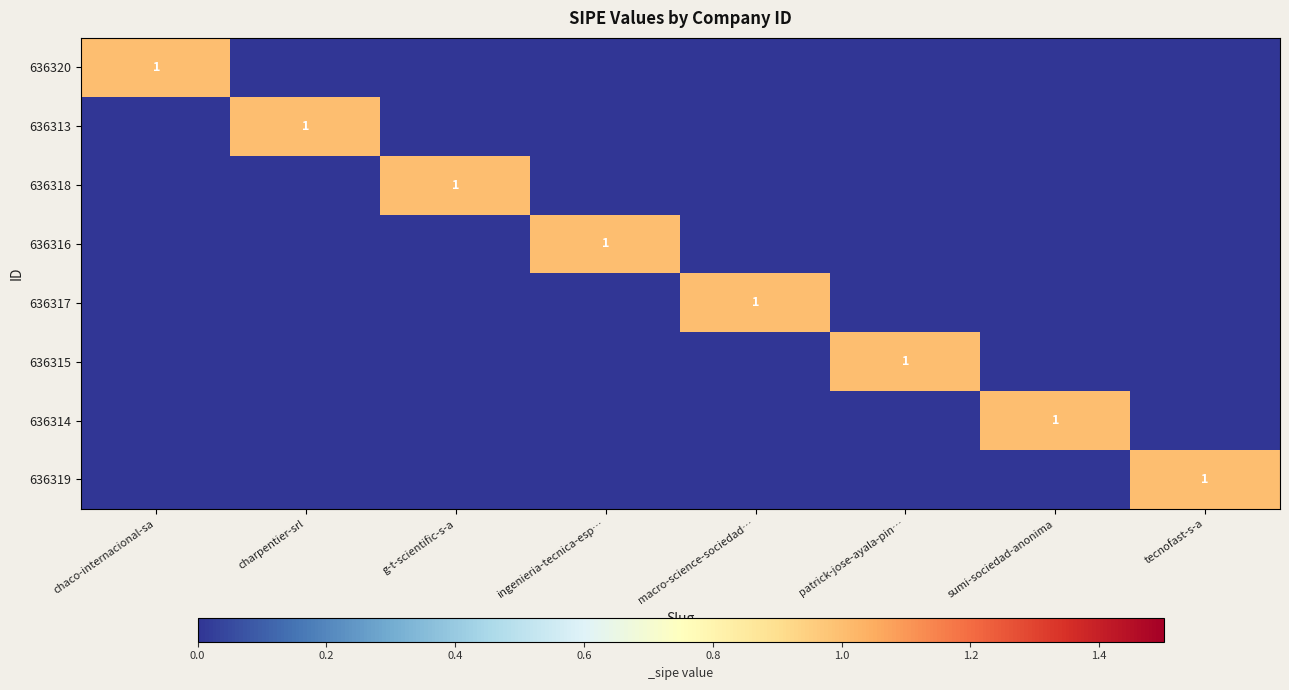

What is the difference between the maximum and minimum values in the 636317 series?

1